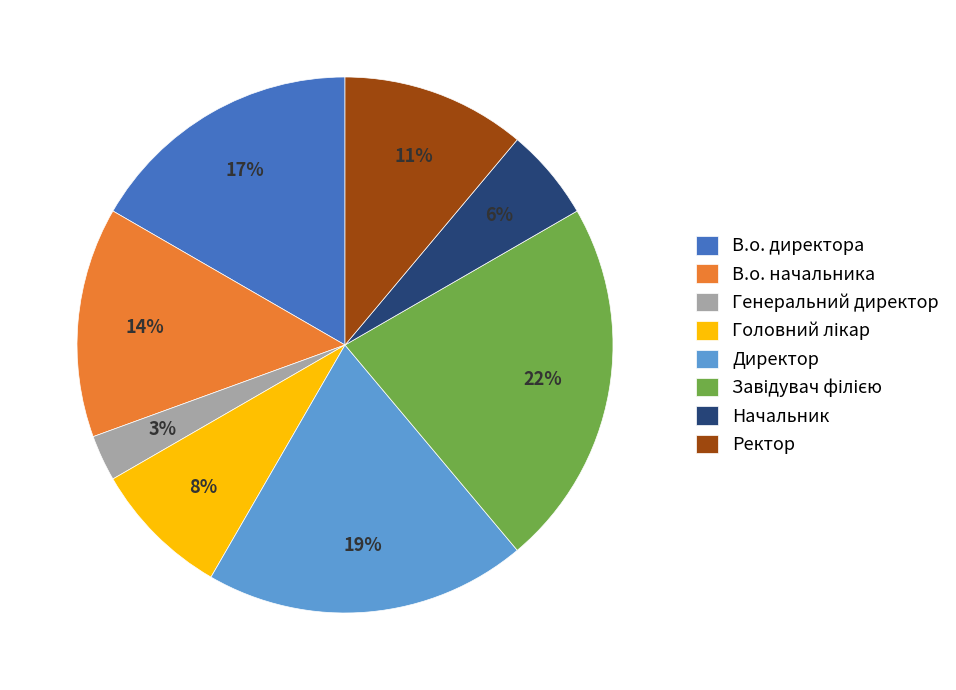

What is the ratio of the value at Генеральний директор to the value at Начальник?

0.5